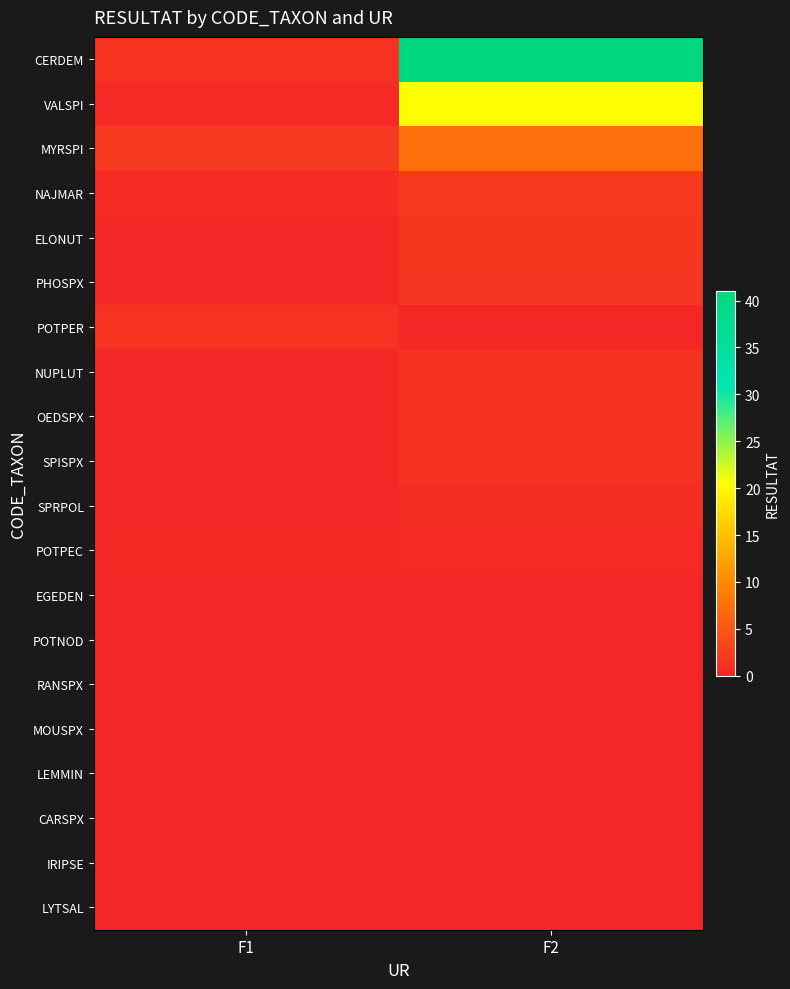

How many distinct data groups are displayed?

20